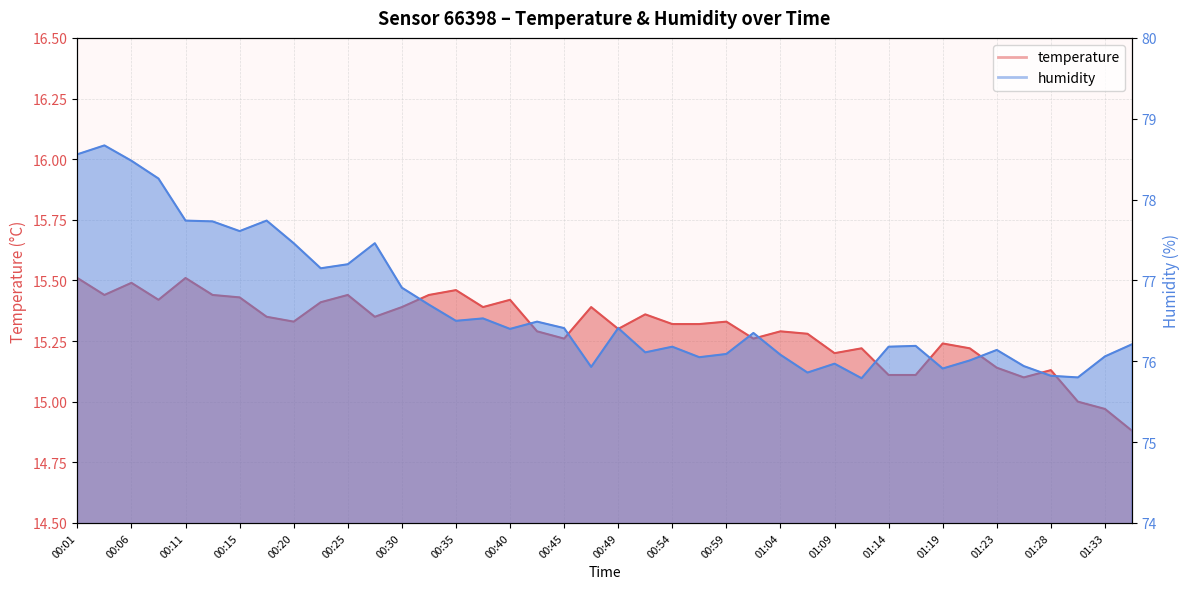

How many lines are shown in the chart?

2